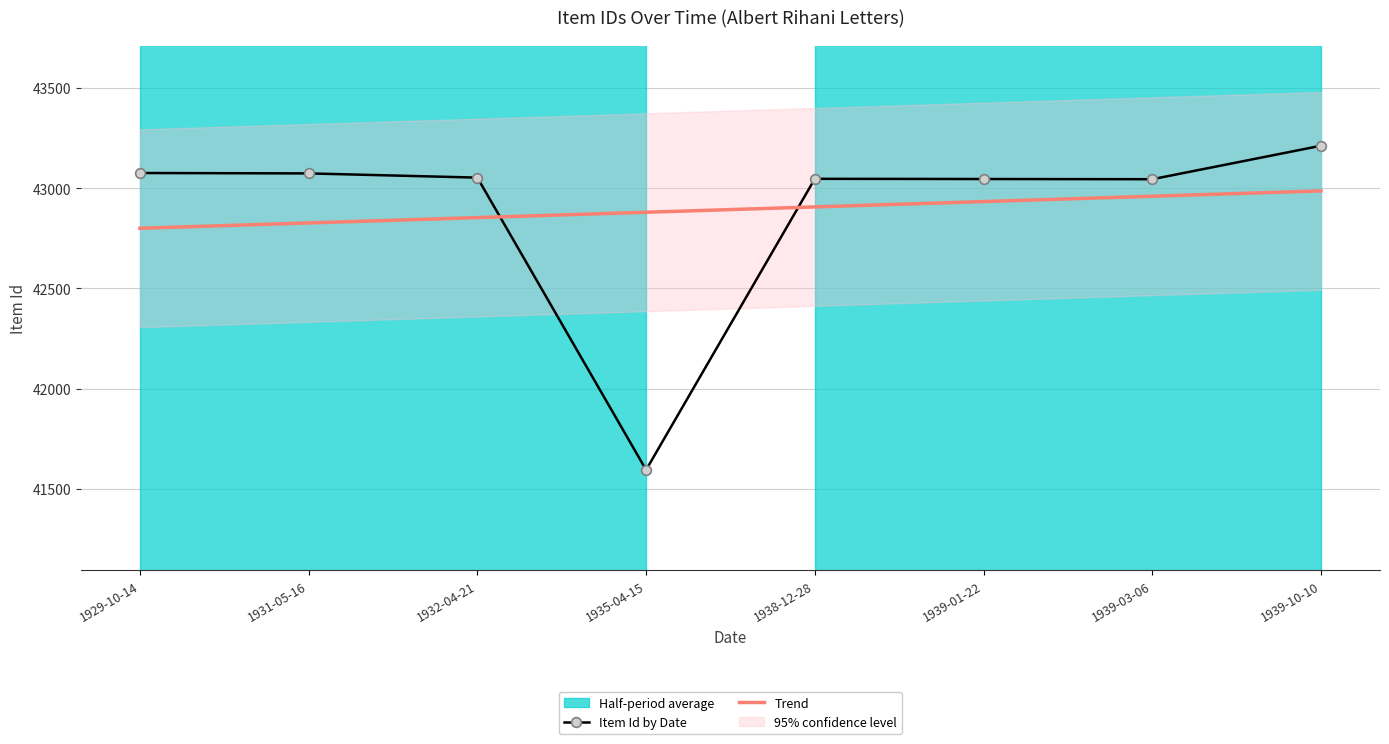

Reading left to right, extract all data points from this chart.

Item Id by Date: 1929-10-14=43076.0	1931-05-16=43074.0	1932-04-21=43053.0	1935-04-15=41595.0	1938-12-28=43047.0	1939-01-22=43046.0	1939-03-06=43045.0	1939-10-10=43212.0
Trend: 1929-10-14=42800.2	1931-05-16=42826.9	1932-04-21=42853.5	1935-04-15=42880.2	1938-12-28=42906.8	1939-01-22=42933.5	1939-03-06=42960.1	1939-10-10=42986.7